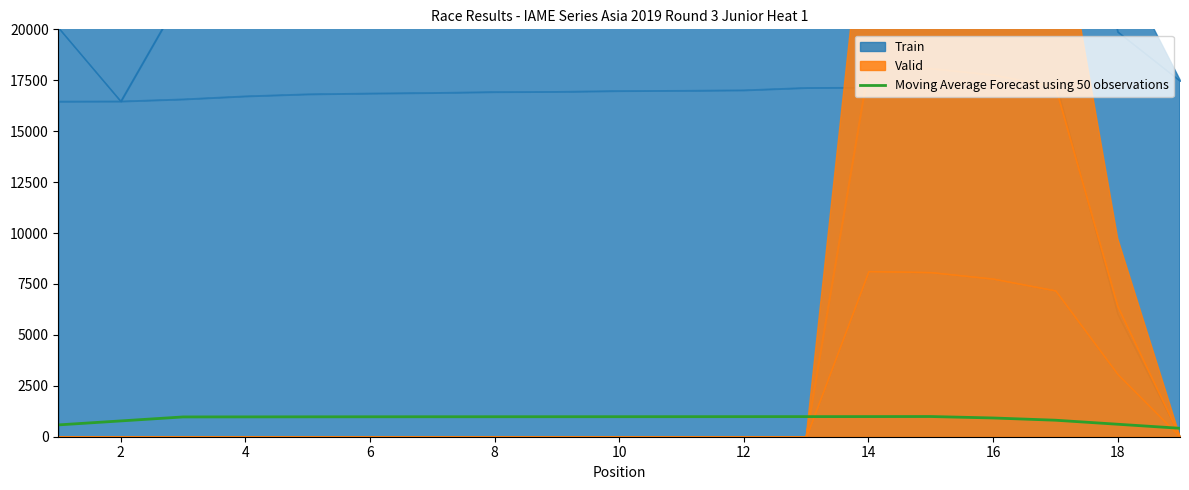

What is the highest value of the Moving Average Forecast using 50 observations series?

991.7